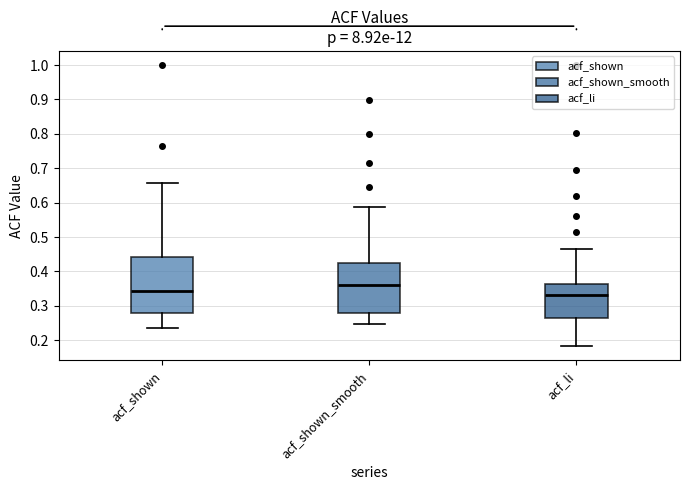

Where is the upper edge of the box for acf_shown on the y-axis? The values are not printed on the chart, so give them approximately, as read against the axis.

0.44